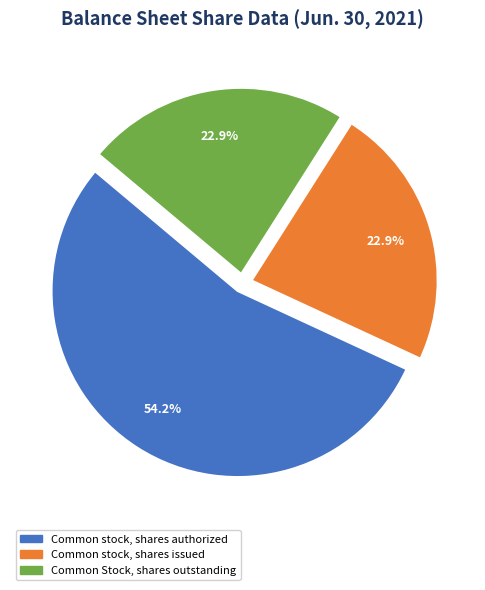

How many segments does this pie chart have?

3